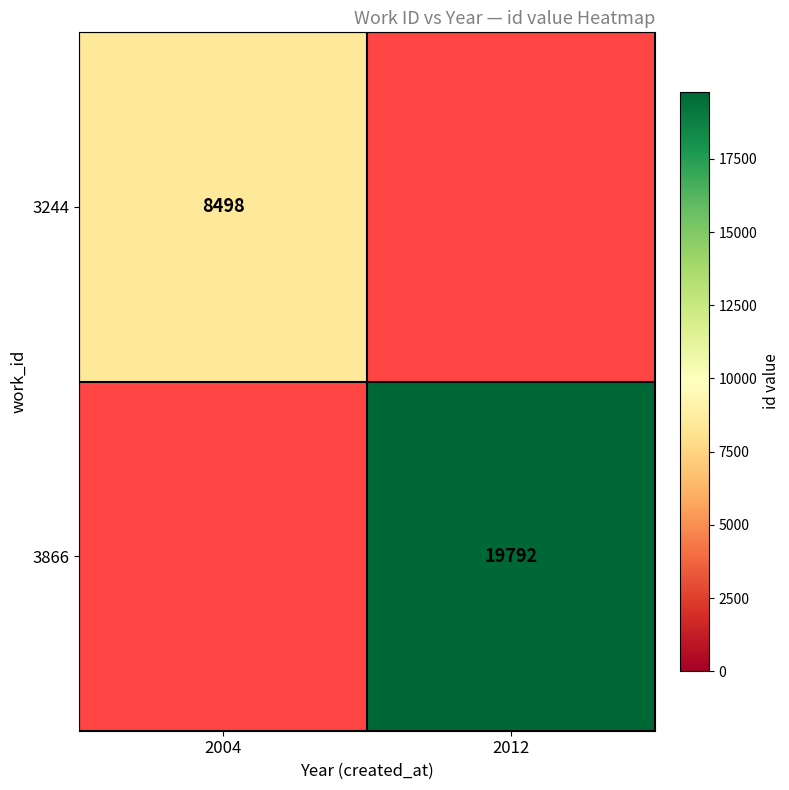

The value of 3866 at 2012 is 19792. True or false?

True